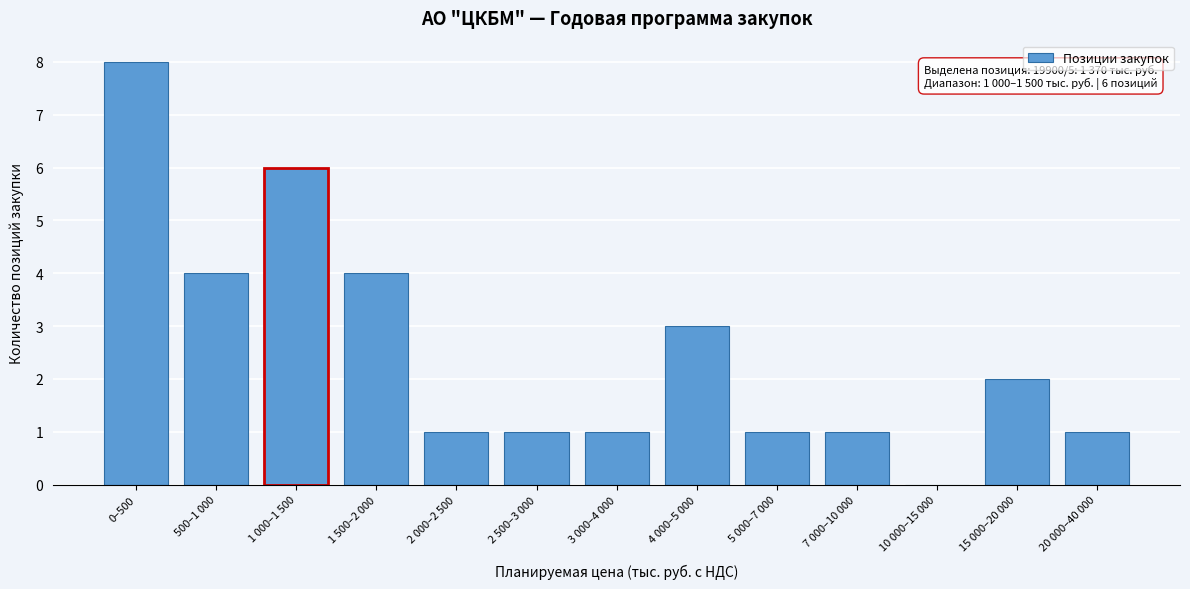

What is the maximum value shown in the chart?

8